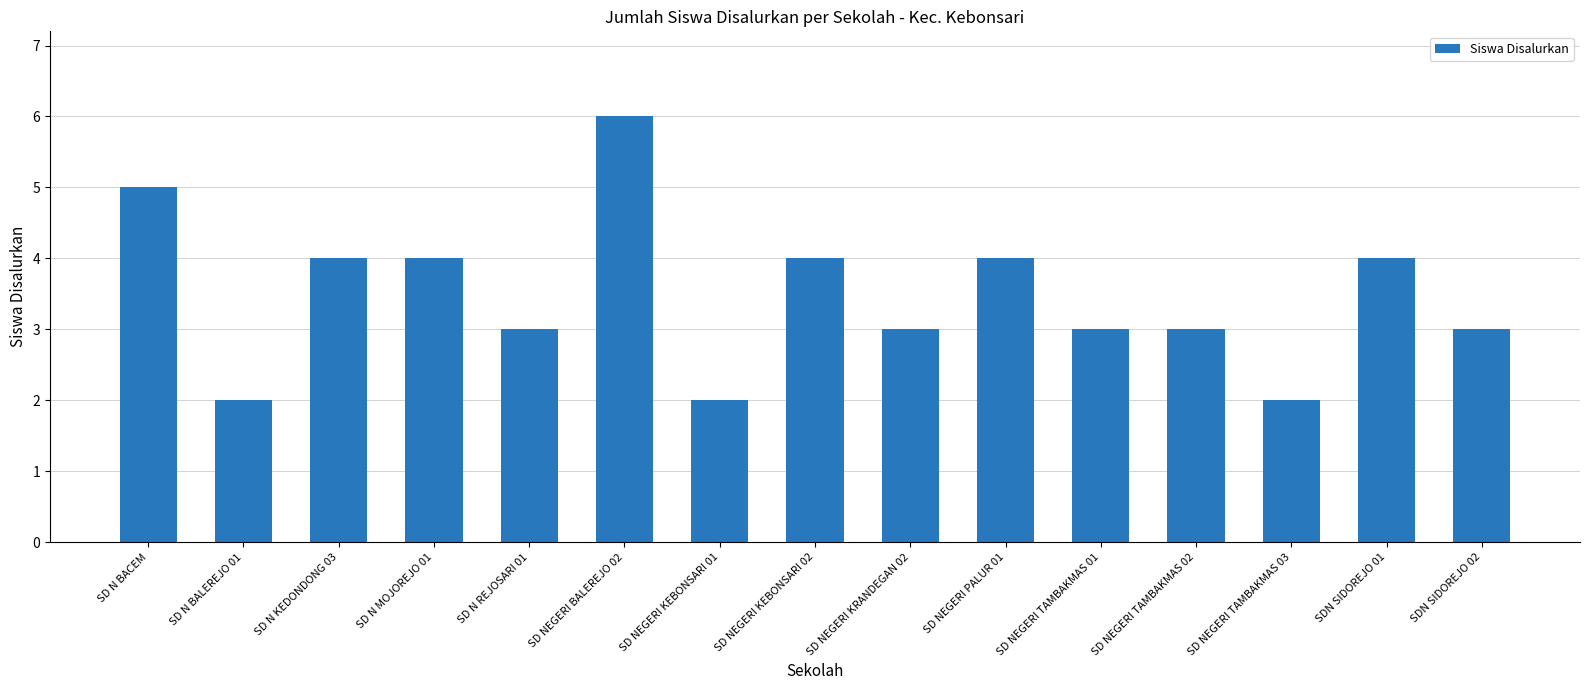

True or false: the data shows 2 at SD NEGERI KEBONSARI 01.

True